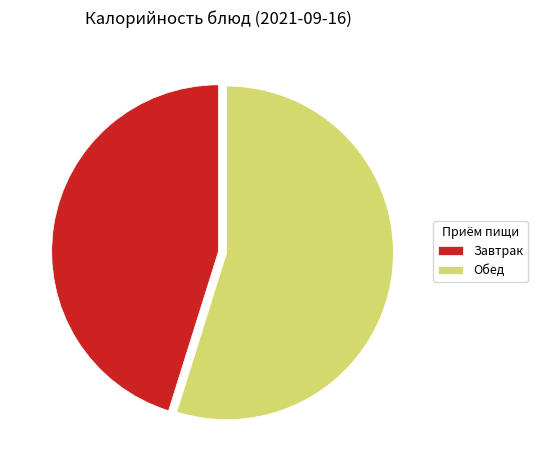

How many segments does this pie chart have?

2